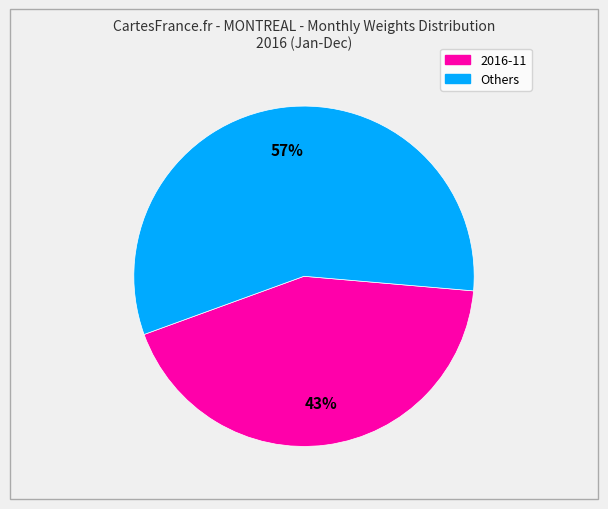

Is there a majority slice in this chart?

Yes